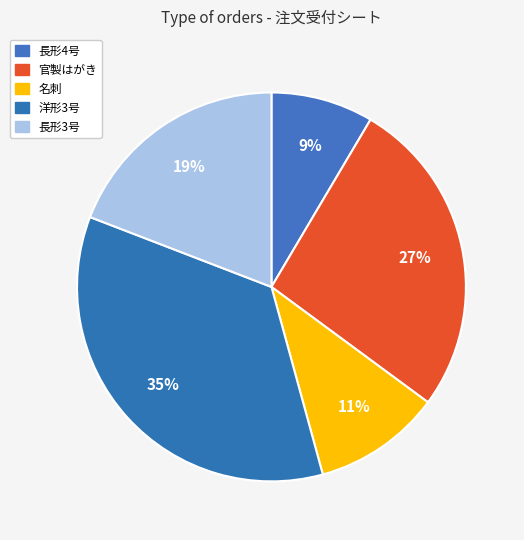

How many slices are in this pie chart?

5